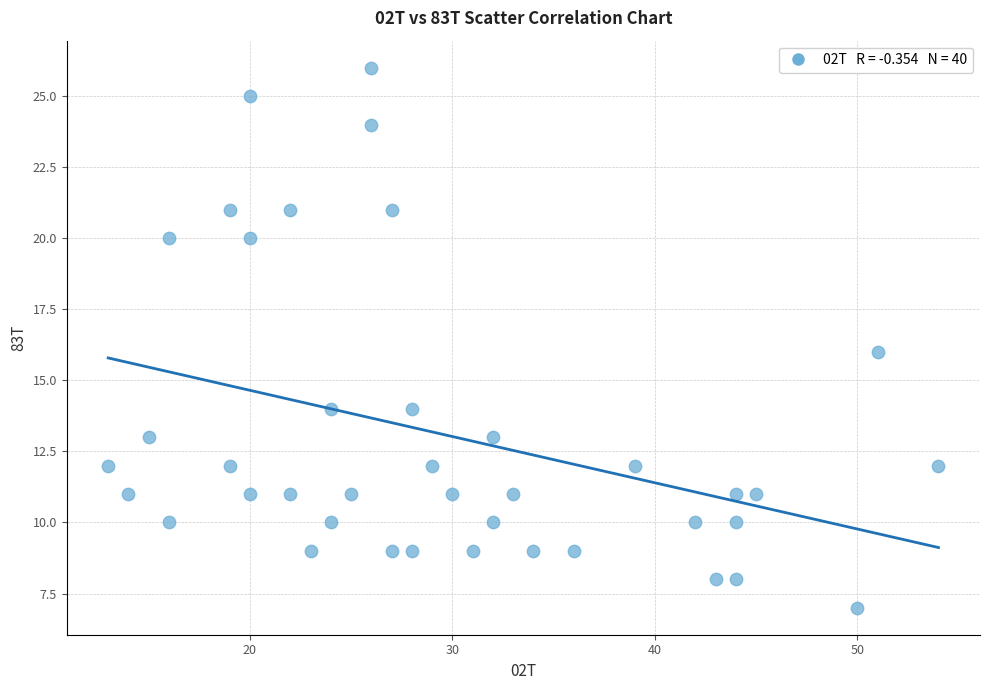

What is the range of Y values (max minus min)?

19